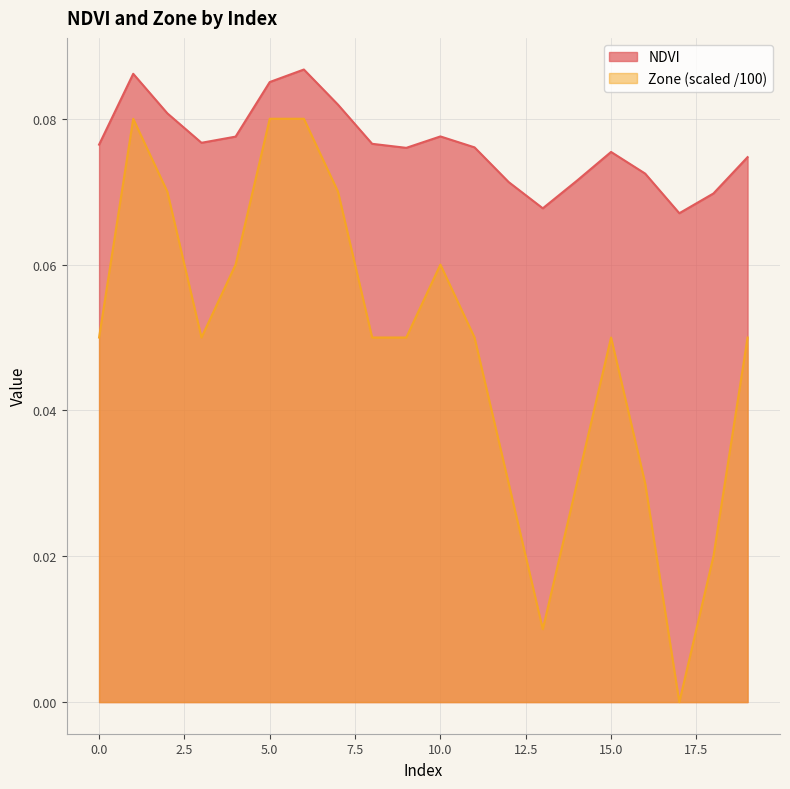

Which label corresponds to the largest value in the chart?

6